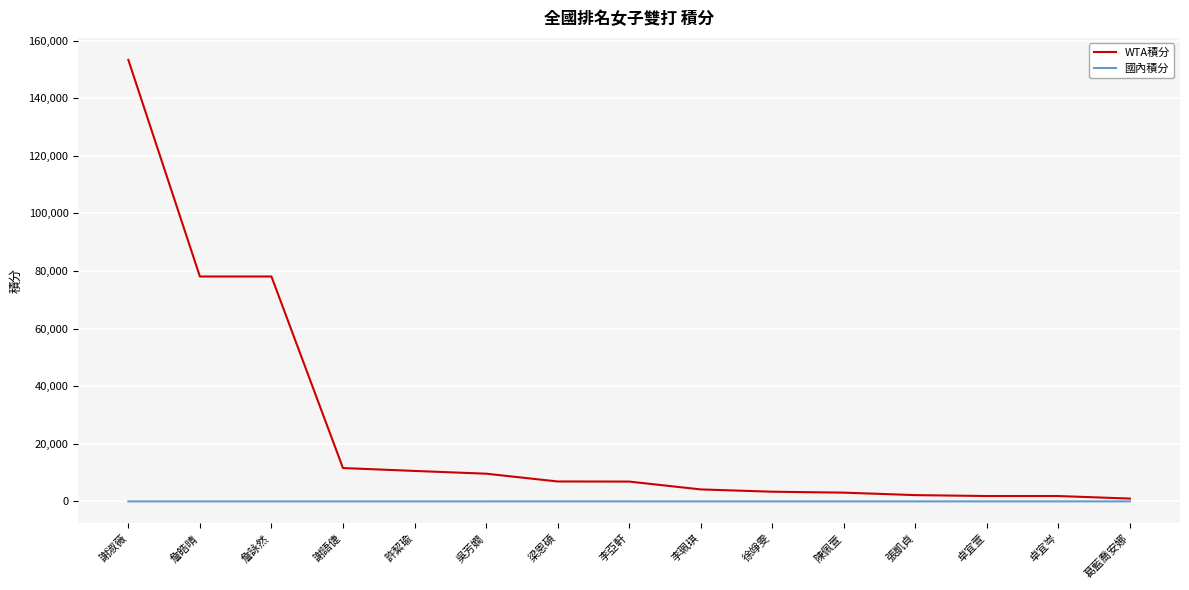

What is the total value across all series at 詹詠然?

78100